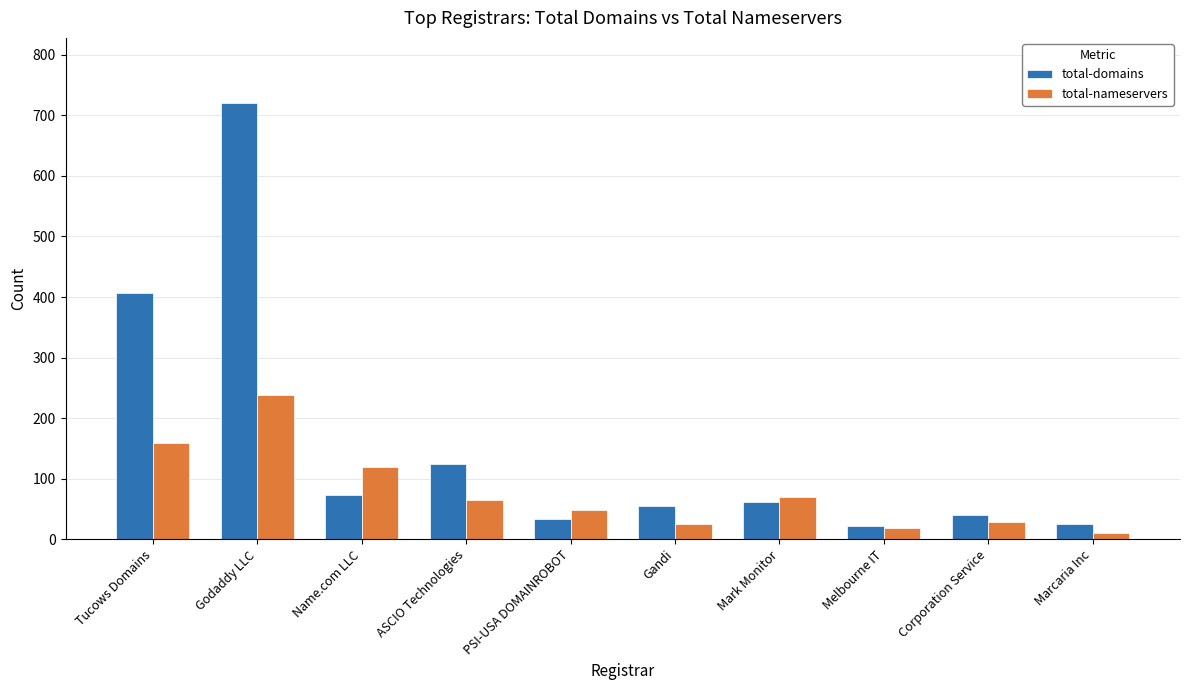

What is the approximate value of total-domains at Tucows Domains, to the nearest 10?

410